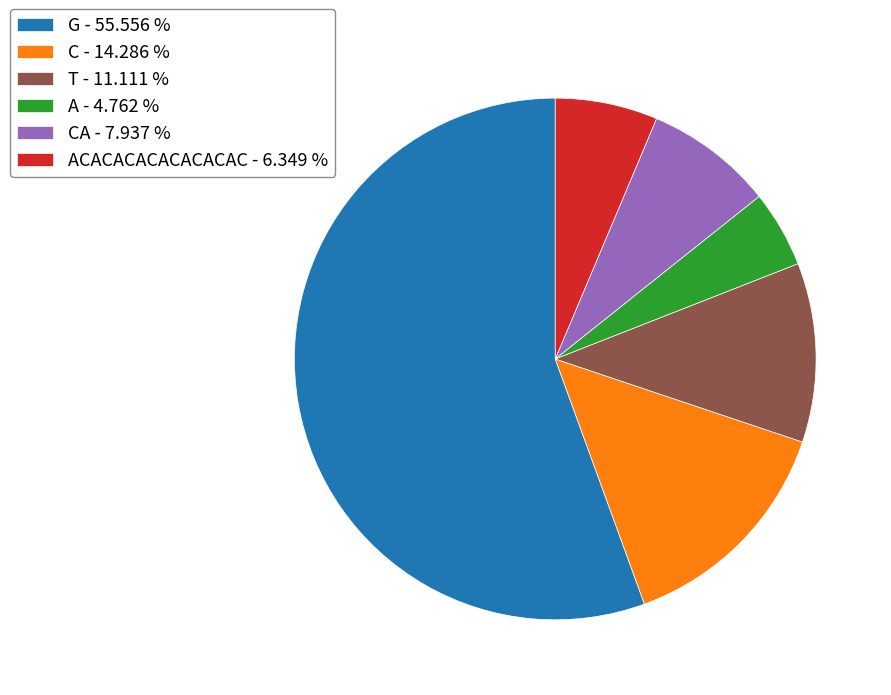

Which slice is the smallest?

A - 4.762 %